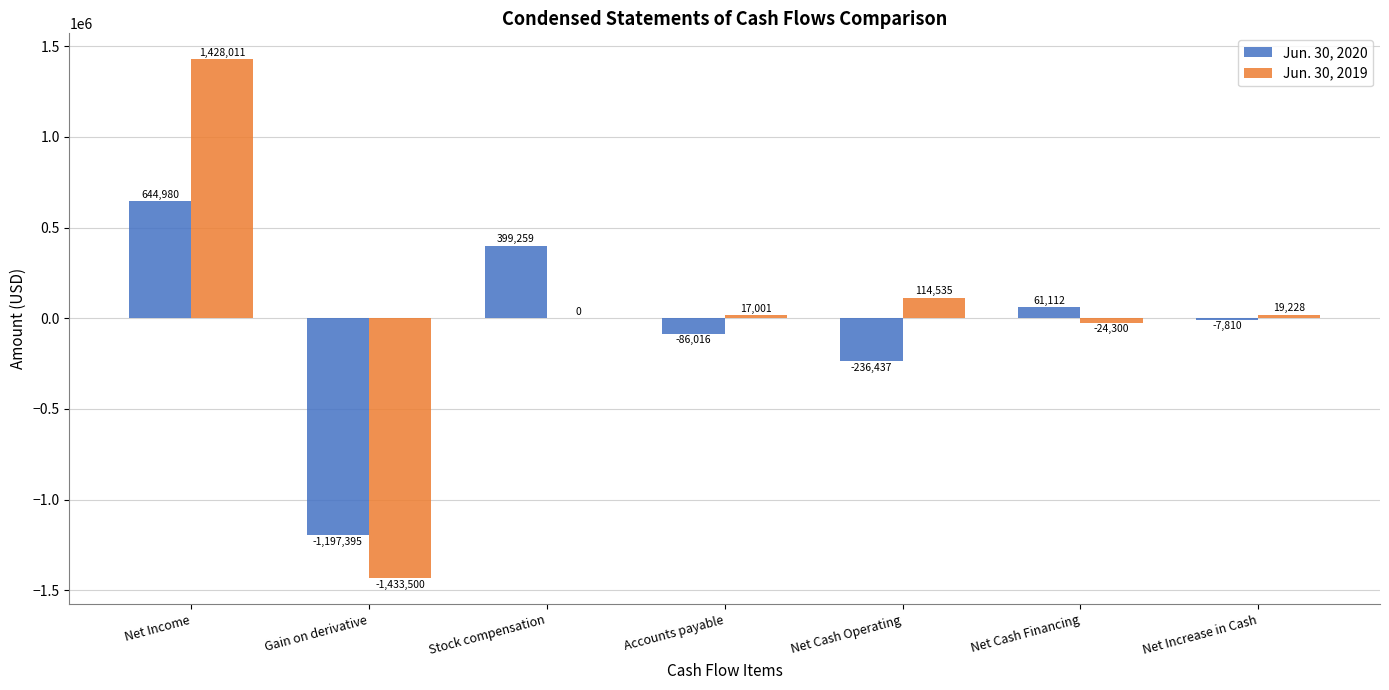

The value of Jun. 30, 2020 at Stock compensation is 91438. True or false?

False